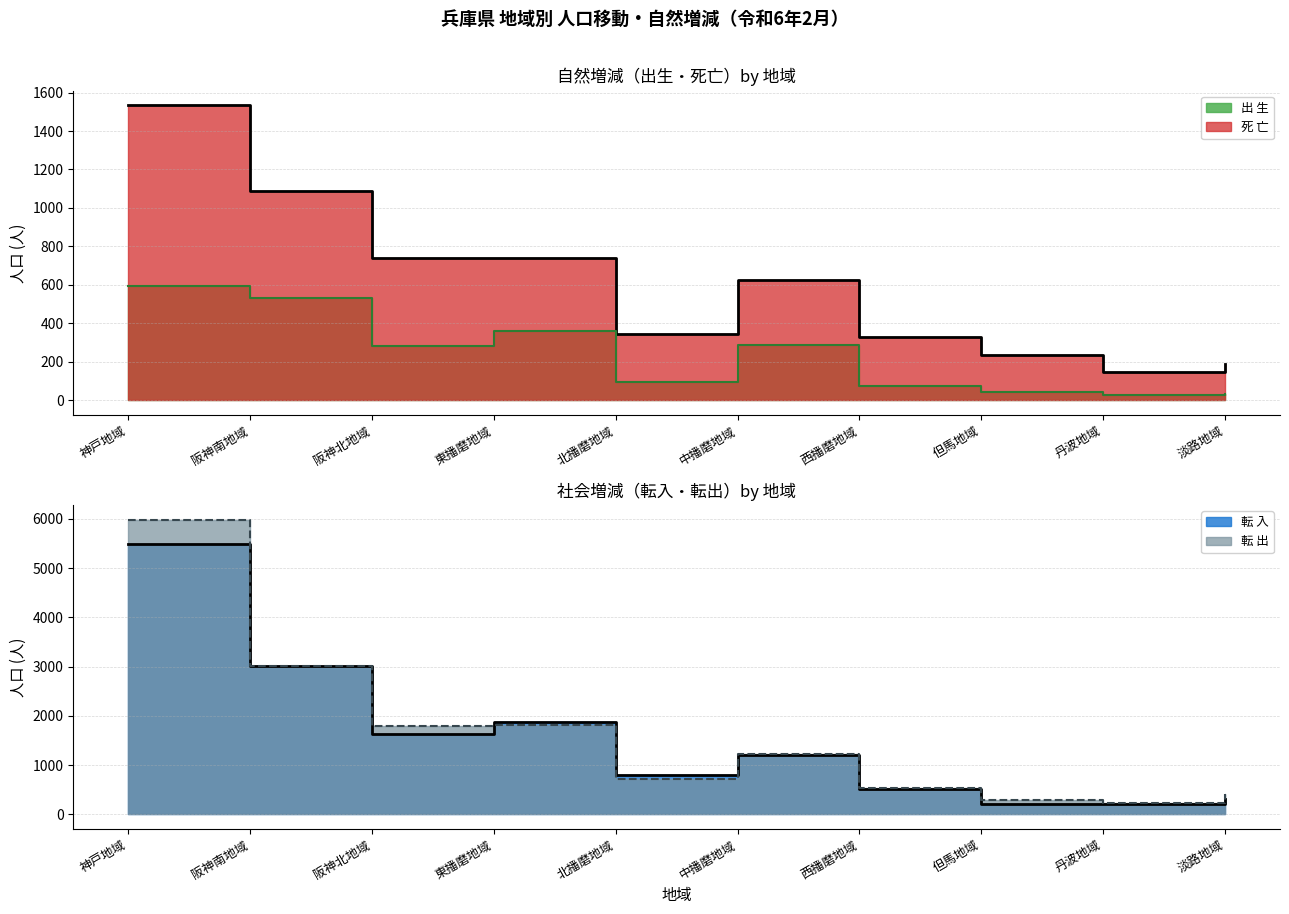

What is the sum of the 転 入 values at 阪神南地域 and 西播磨地域?

3533